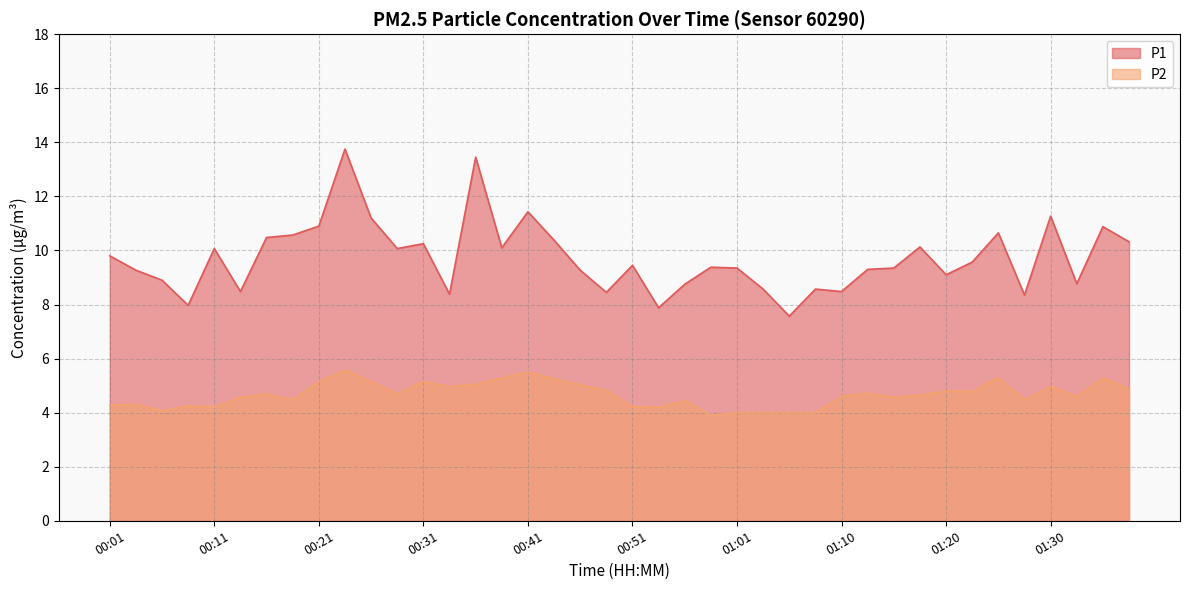

Where is P2 nearest to the value 4?

01:01